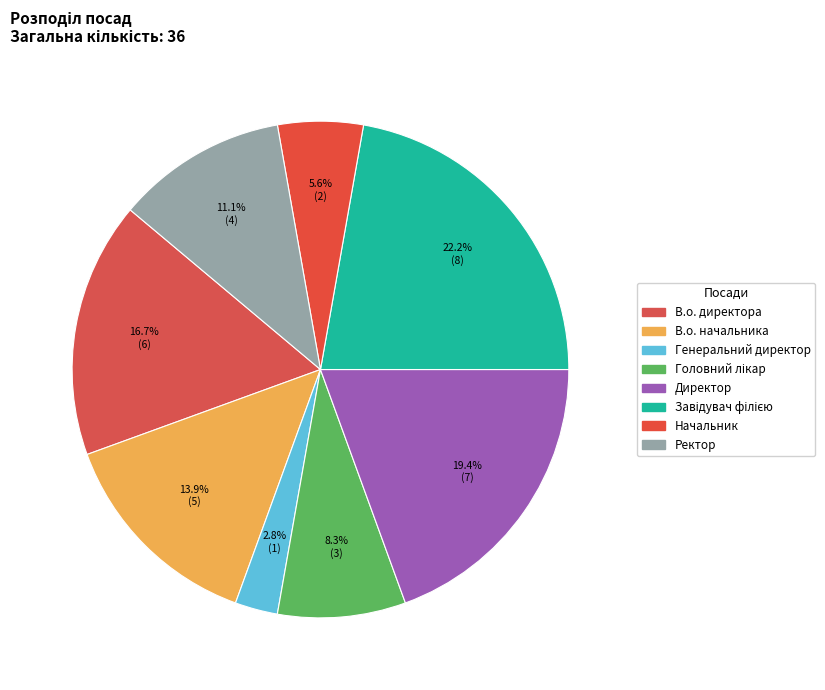

Combined, what portion of the pie is Завідувач філією and Головний лікар?

30.6%